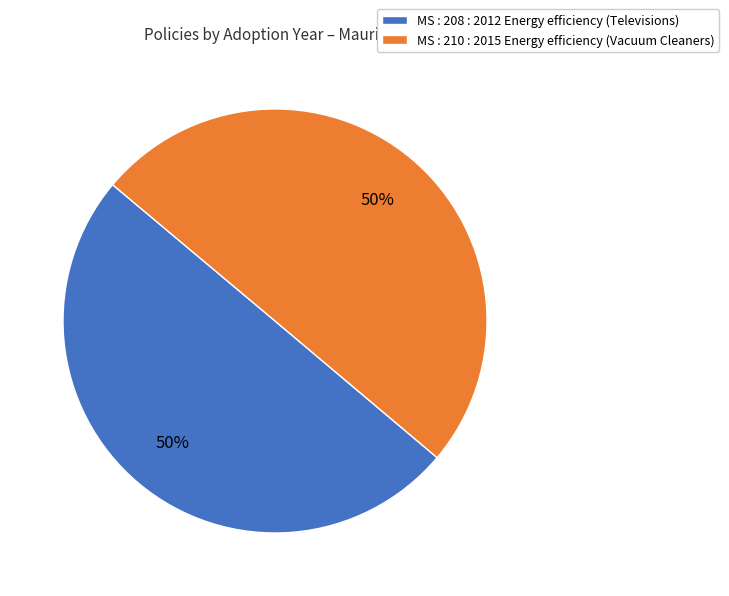

How many segments does this pie chart have?

2